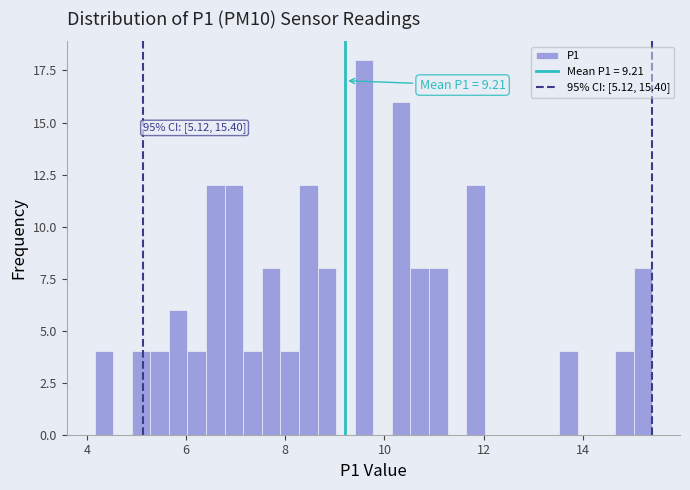

Around what value on the x-axis is the tallest bar? Give the approximate position of its centre, as read against the axis.

9.6